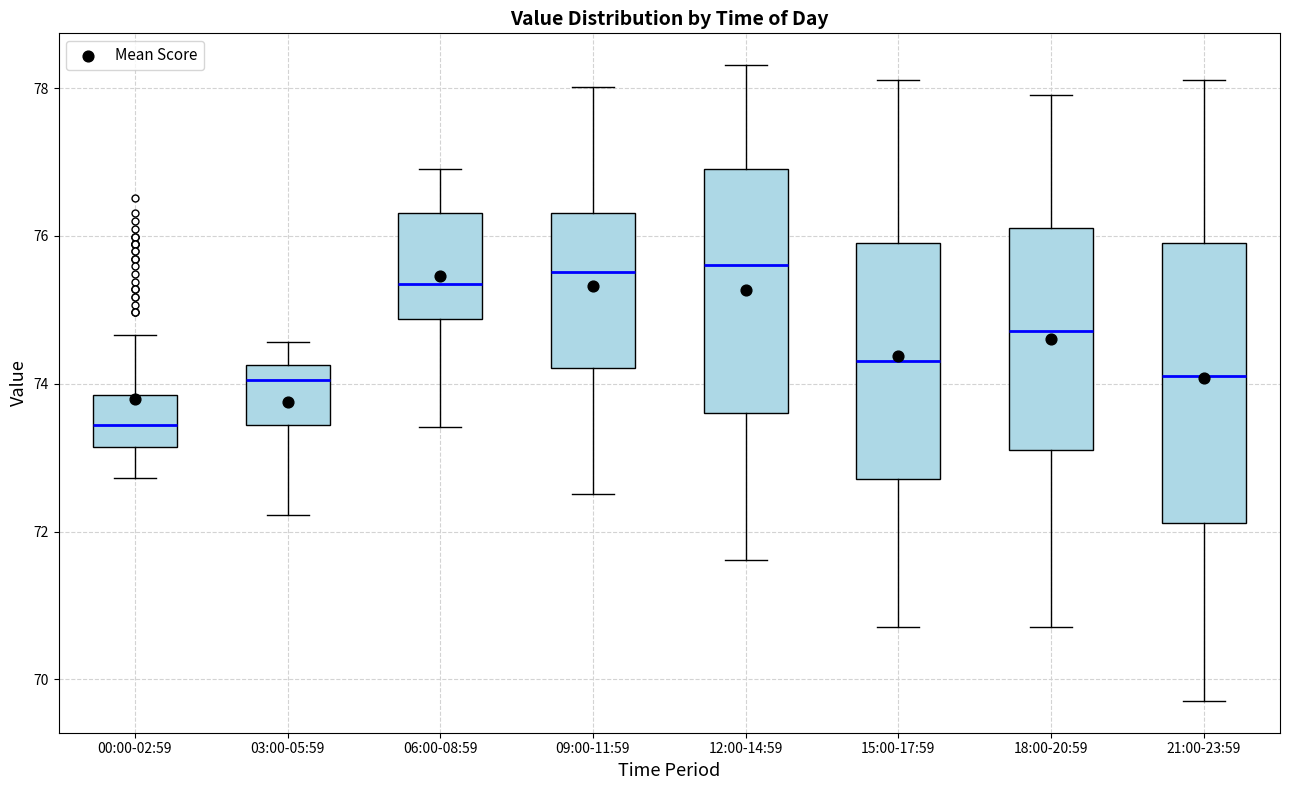

Reading left to right, transcribe this box plot: for each box, give where its median line is, the range the box spans, and where its two whiskers end, as read against the y-axis. The values are not printed on the chart, so give them approximately, as read against the axis.

00:00-02:59: median 73.4, box 73.2 to 73.8, whiskers 72.8 to 74.6
03:00-05:59: median 74.0, box 73.4 to 74.2, whiskers 72.2 to 74.6
06:00-08:59: median 75.4, box 74.8 to 76.4, whiskers 73.4 to 77.0
09:00-11:59: median 75.6, box 74.2 to 76.4, whiskers 72.6 to 78.0
12:00-14:59: median 75.6, box 73.6 to 77.0, whiskers 71.6 to 78.4
15:00-17:59: median 74.4, box 72.8 to 76.0, whiskers 70.8 to 78.2
18:00-20:59: median 74.8, box 73.2 to 76.2, whiskers 70.8 to 78.0
21:00-23:59: median 74.2, box 72.2 to 76.0, whiskers 69.8 to 78.2